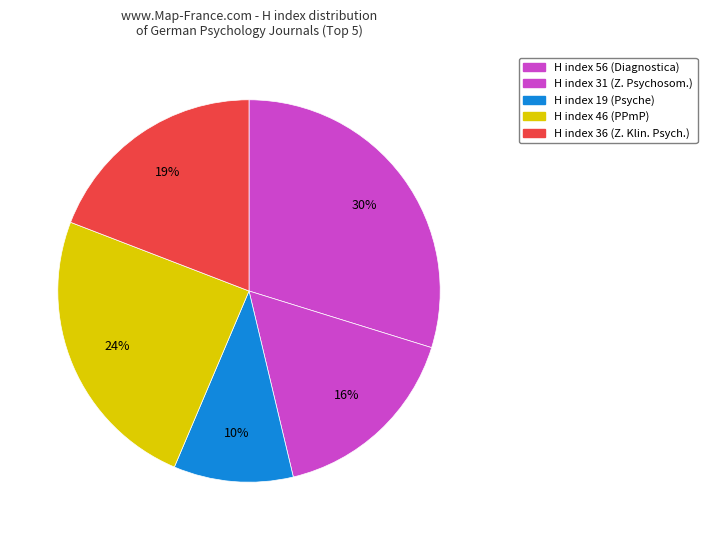

How many slices are in this pie chart?

5